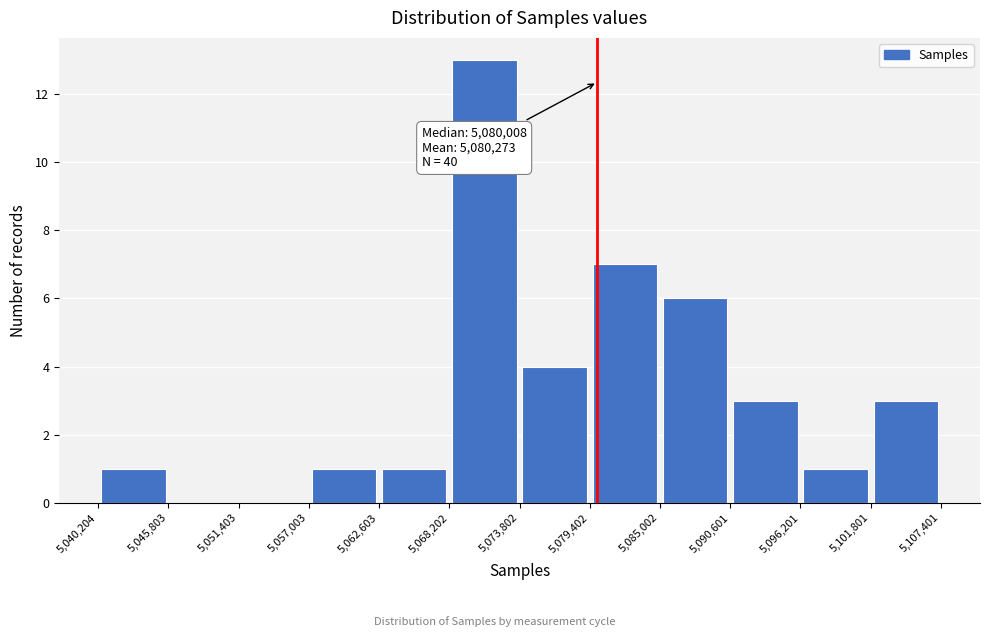

Over which range of the x-axis is the bar tallest?

5,068,202 to 5,073,802